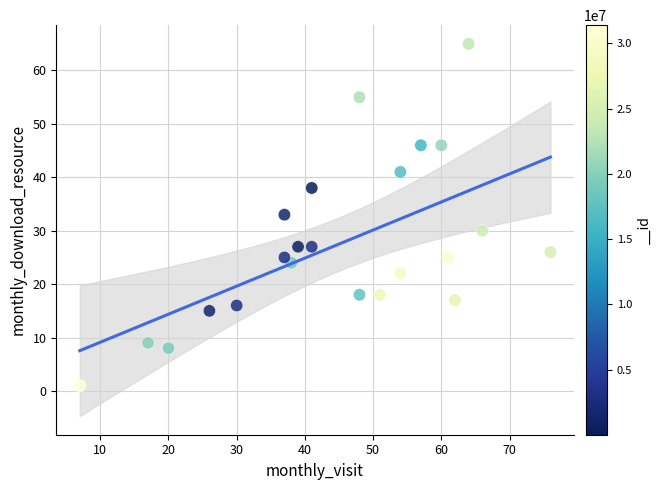

What is the range of X values (max minus min)?

69